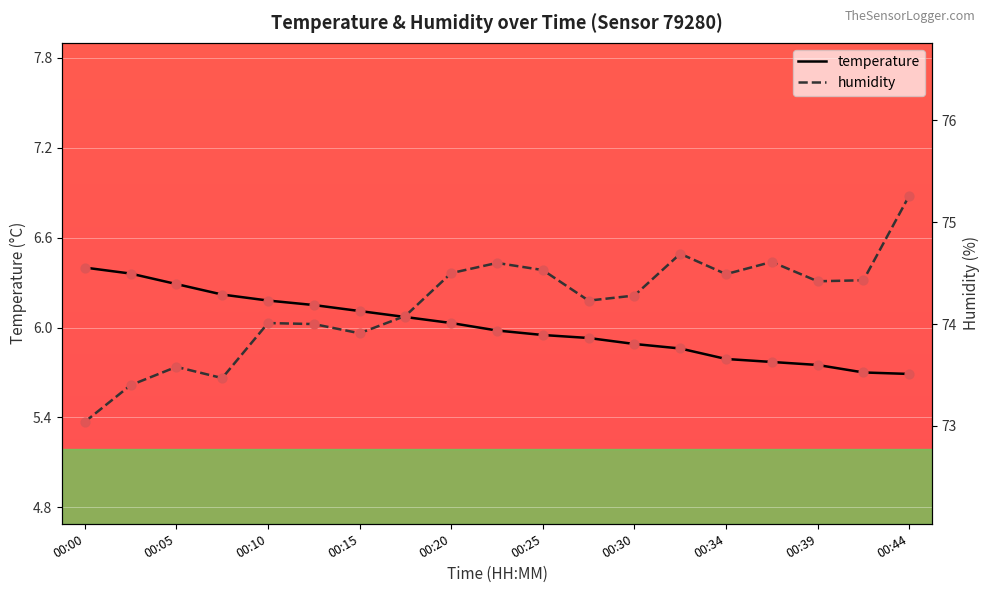

The value of temperature at 00:39 is 2.1. True or false?

False